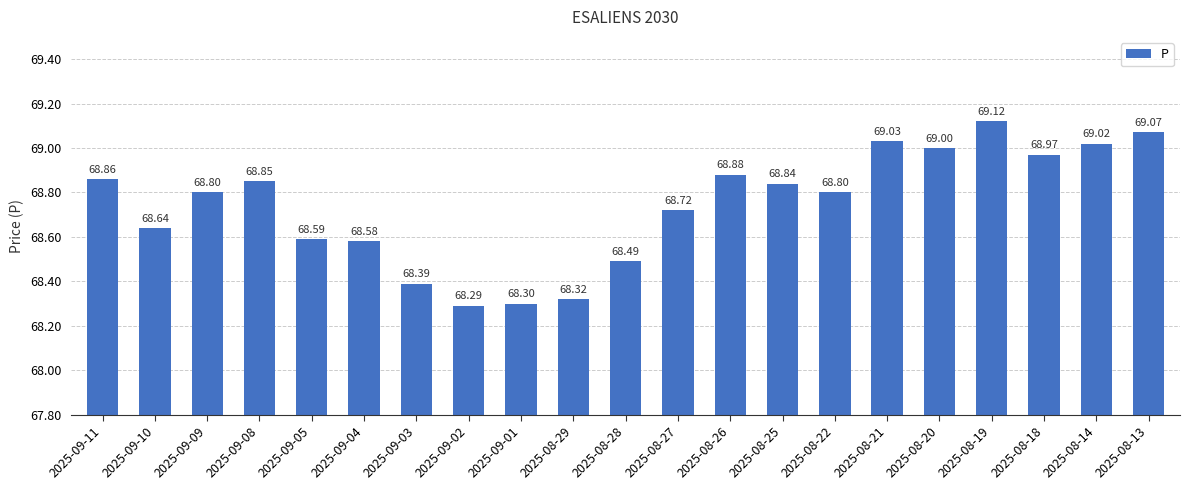

What is the ratio of the value at 2025-08-22 to the value at 2025-09-10?

1.0